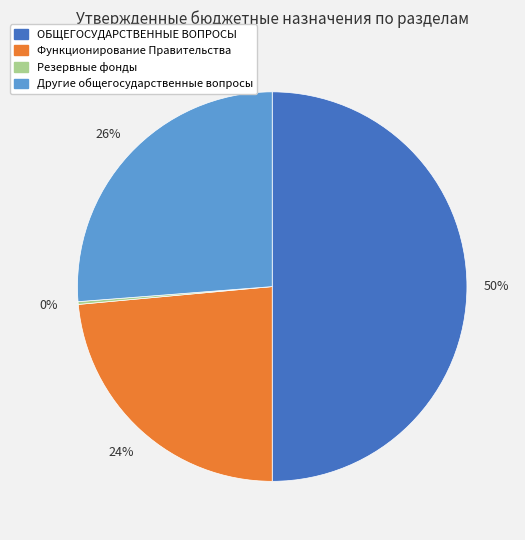

Approximately how many times larger is the value at Другие общегосударственные вопросы compared to Функционирование Правительства?

1.1